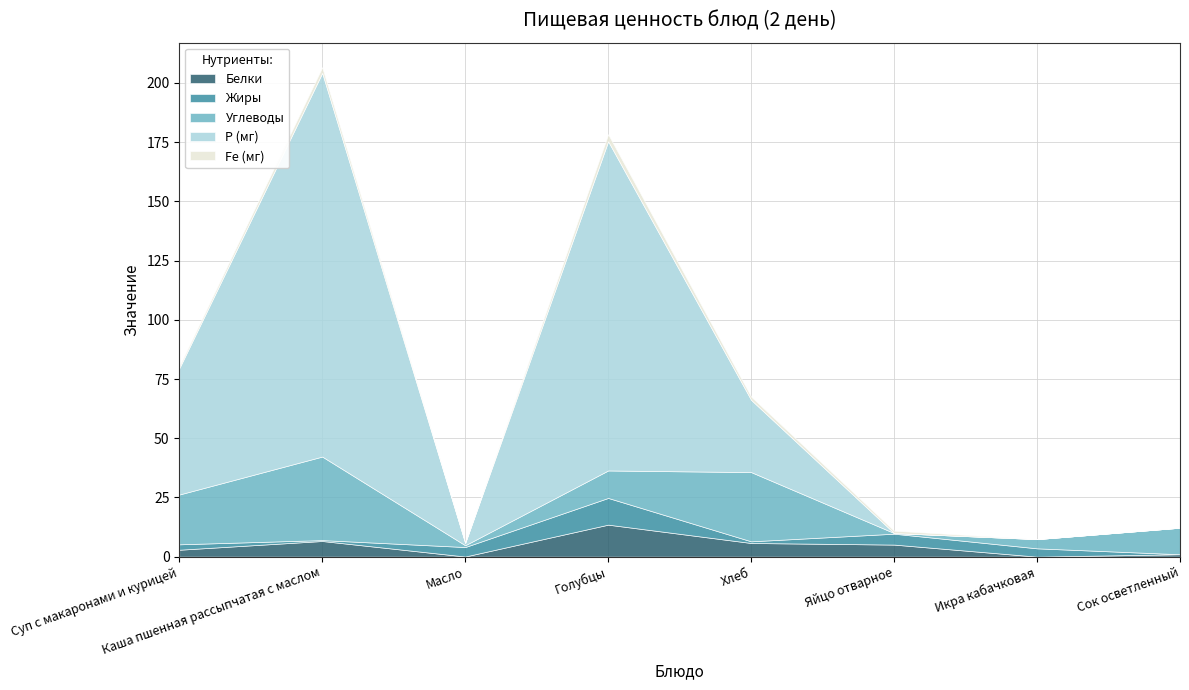

True or false: Белки and Жиры cross at least once.

True